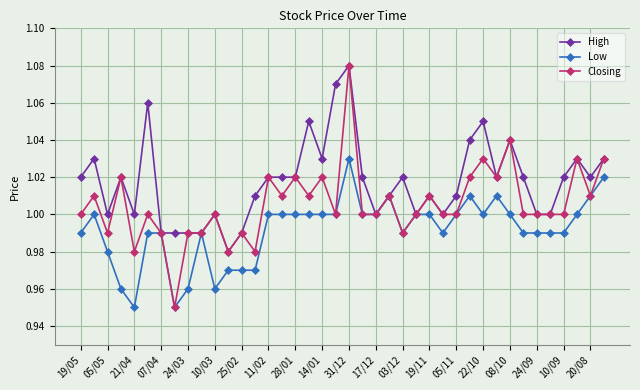

Which series has the largest range (max minus min)?

Closing